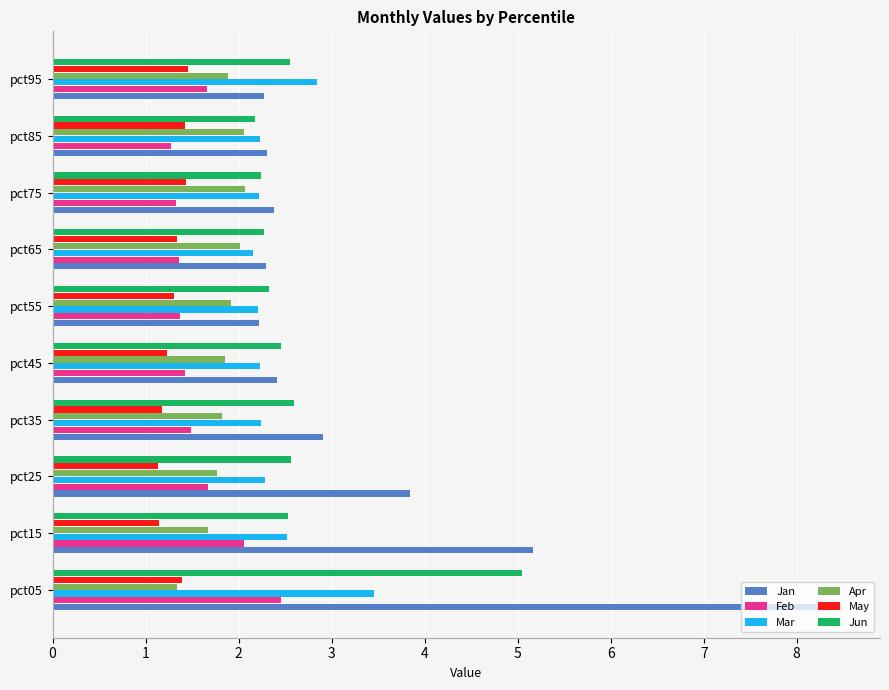

What is the sum of all May values?

13.0